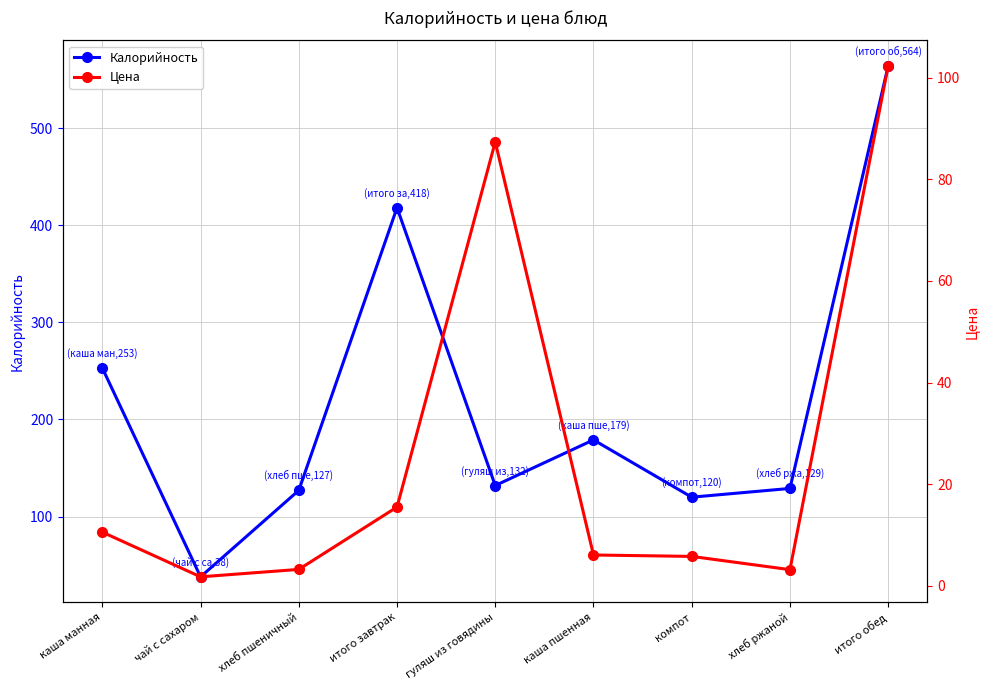

What are all the series names shown in the legend?

Калорийность, Цена